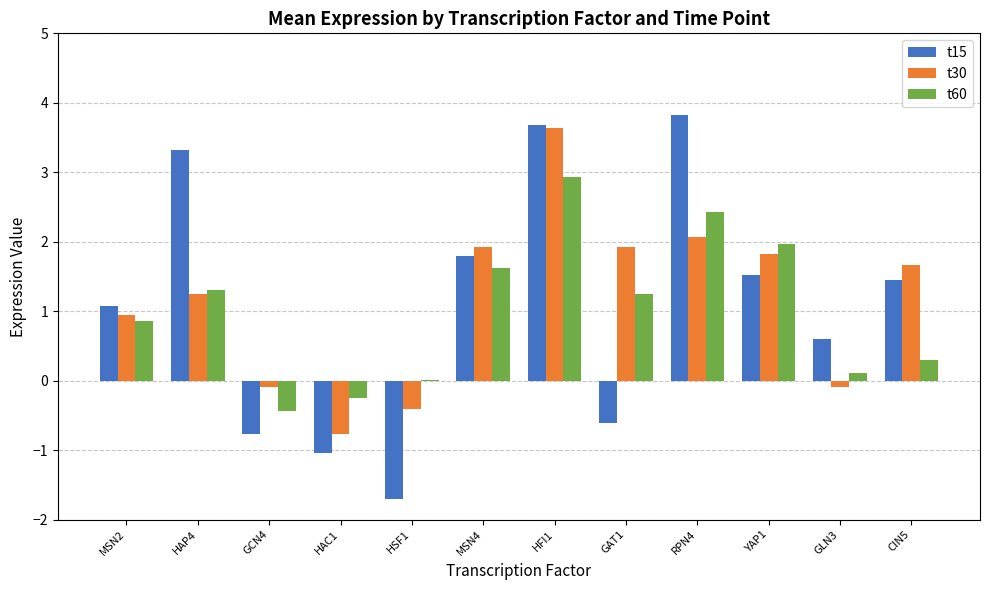

Is it true that t30 equals 0.7 at CIN5?

False